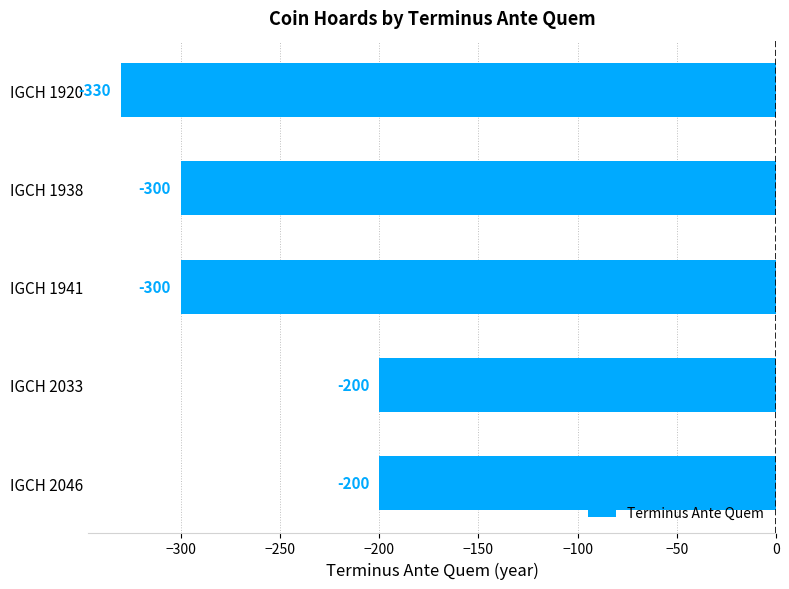

True or false: the data shows -113 at IGCH 2046.

False